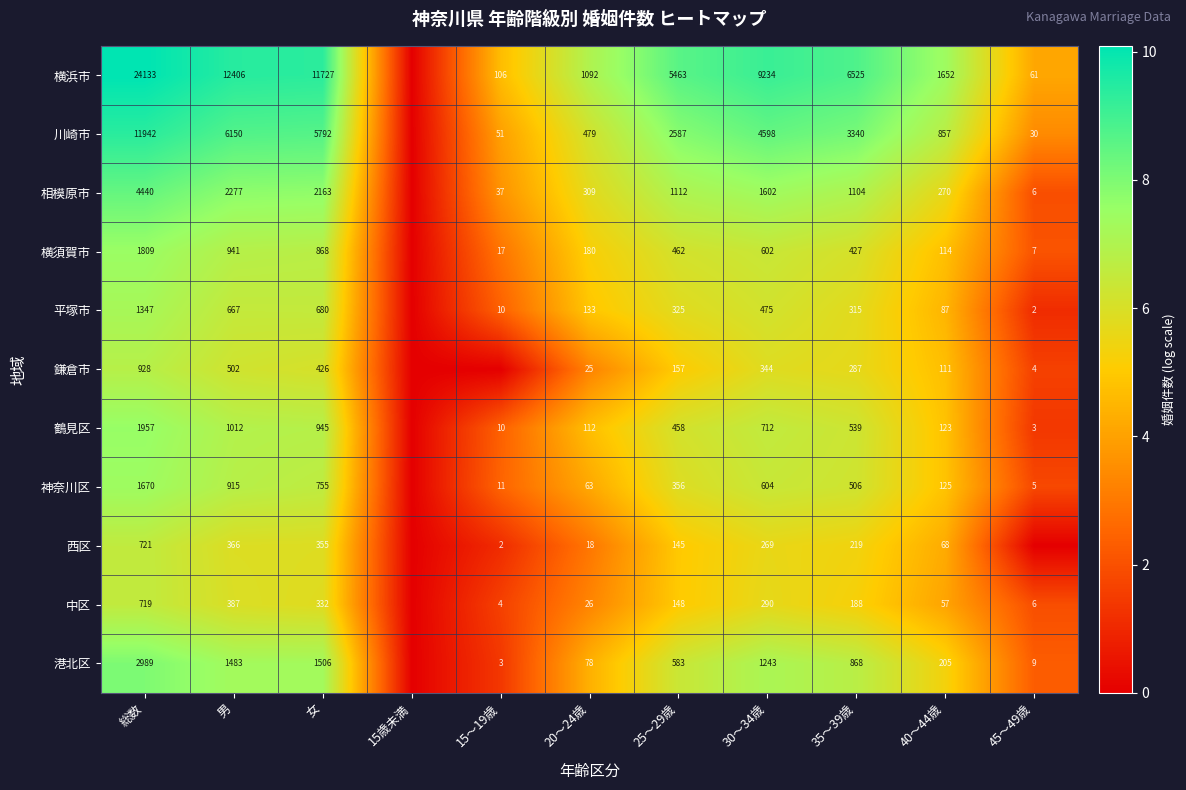

At 20～24歳, list the series in order from largest to smallest.

横浜市, 川崎市, 相模原市, 横須賀市, 平塚市, 鶴見区, 港北区, 神奈川区, 中区, 鎌倉市, 西区